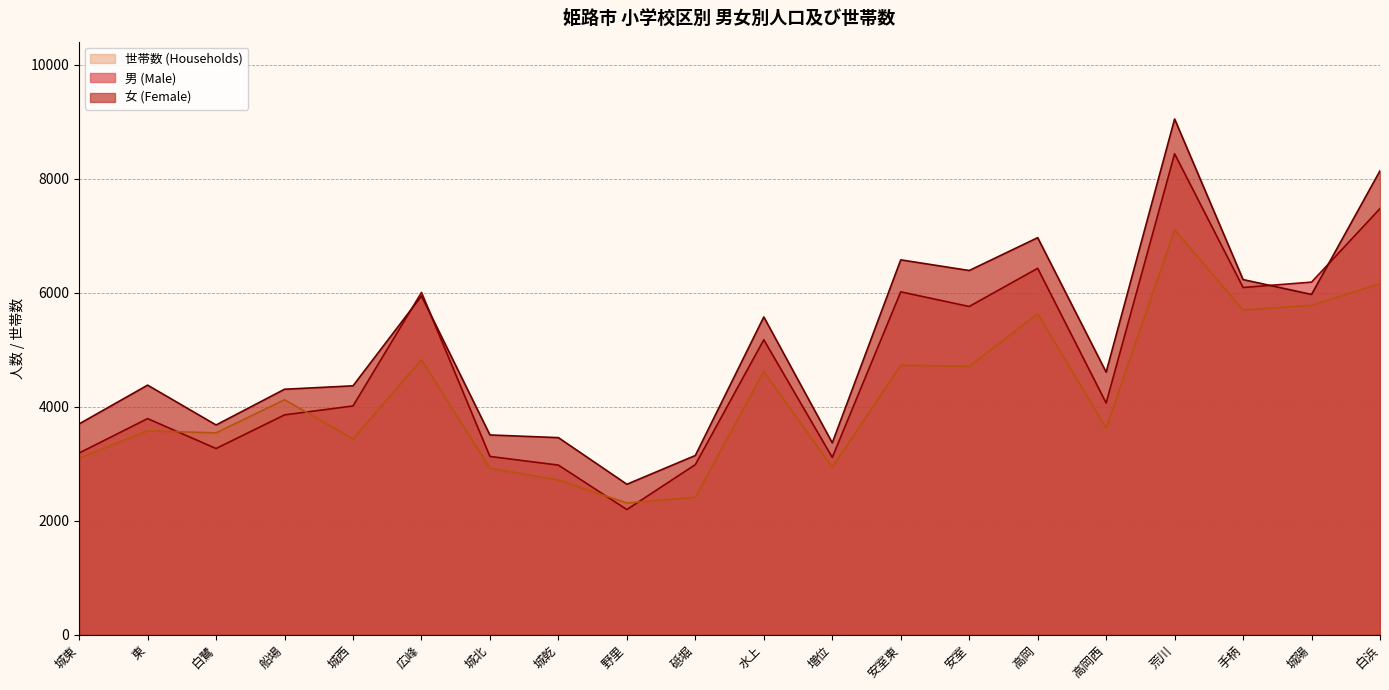

What is the sum of the 女 (Female) values at 高岡西 and 広峰?

10545